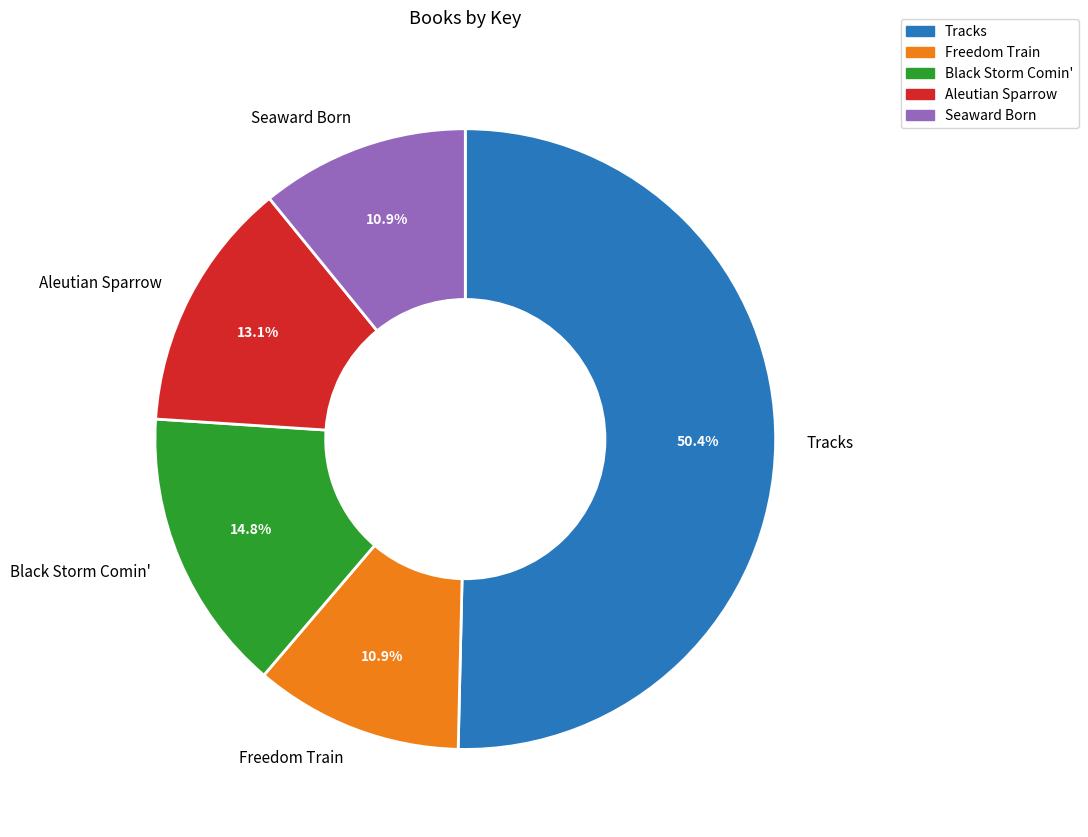

Is Freedom Train the majority of the pie?

No